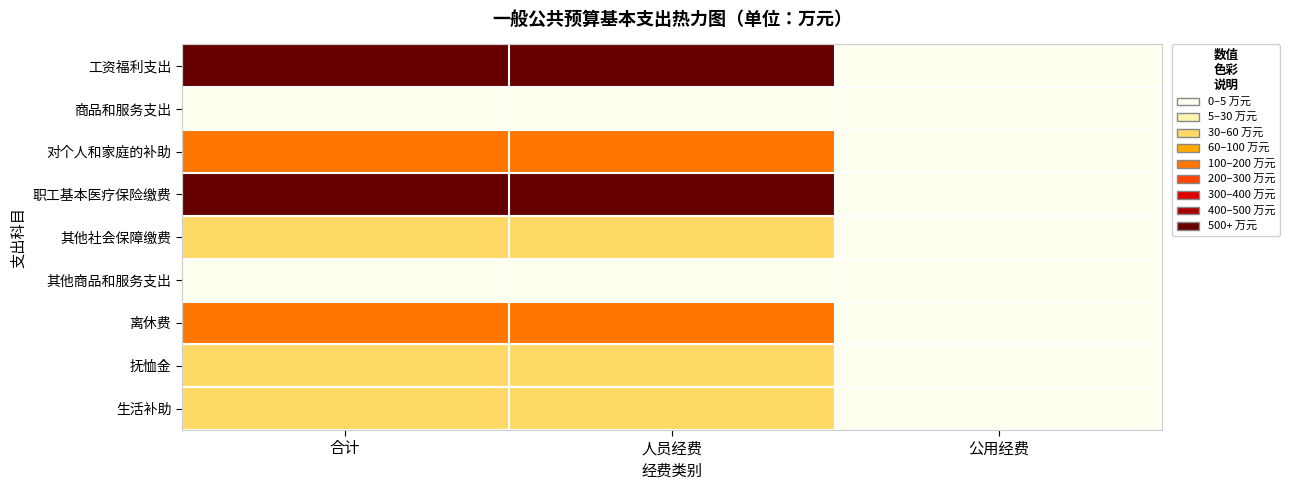

Rank the series by their maximum value, from highest to lowest.

工资福利支出, 职工基本医疗保险缴费, 对个人和家庭的补助, 离休费, 其他社会保障缴费, 抚恤金, 生活补助, 商品和服务支出, 其他商品和服务支出